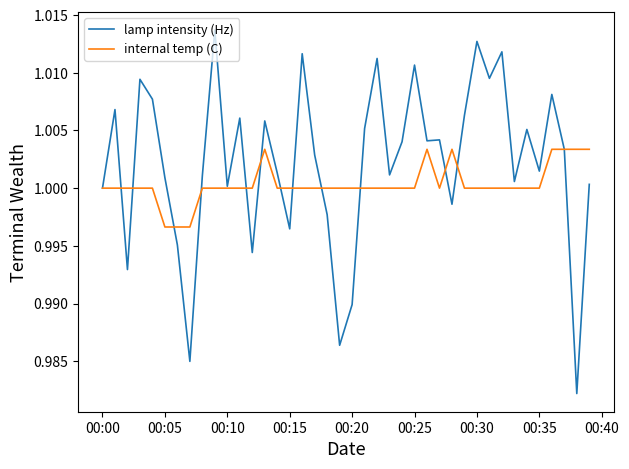

Rank the series by their average value, from highest to lowest.

lamp intensity (Hz), internal temp (C)